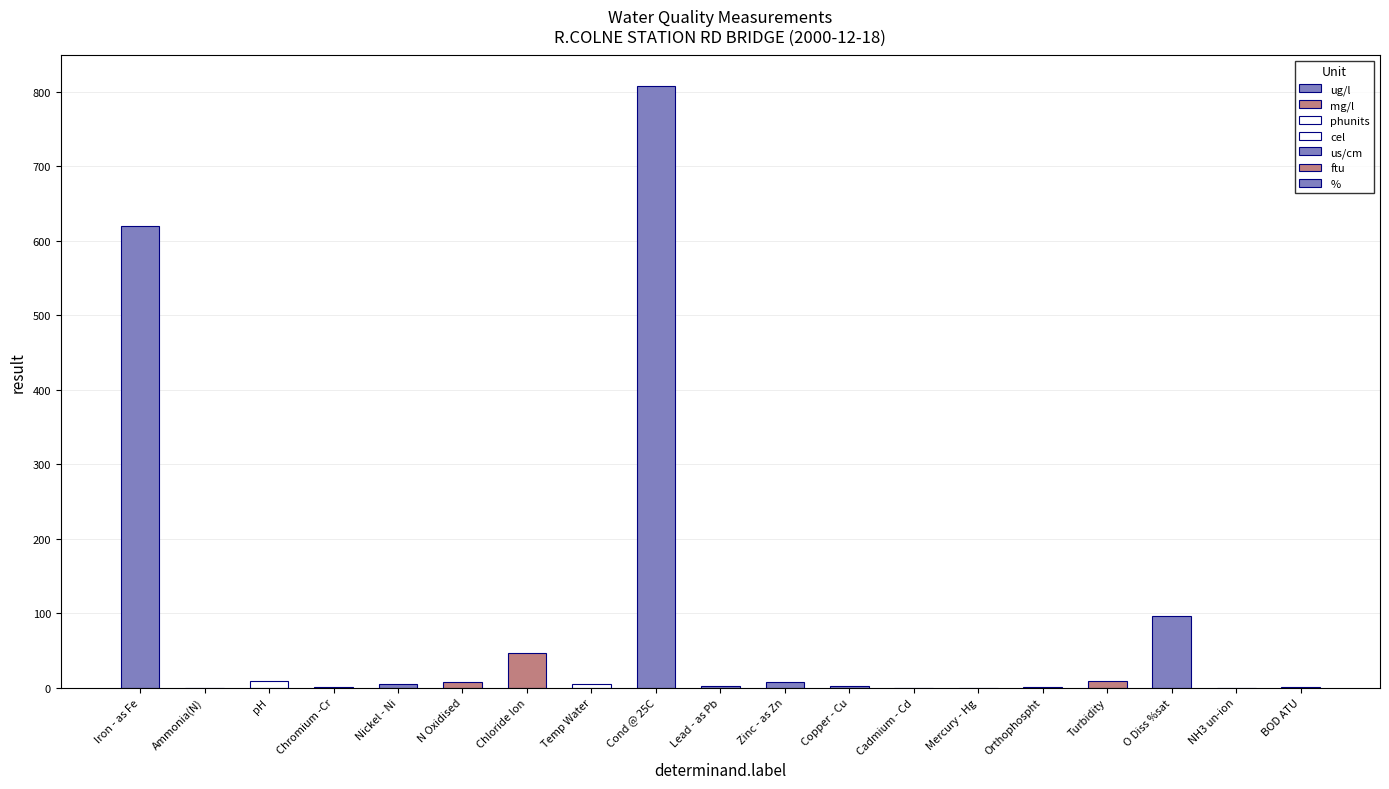

Reading left to right, transcribe all the data shown in this chart.

620.0	0.1	8.2	0.8	5.0	8.1	46.8	5.2	808.0	1.6	8.0	2.8	0.1	0.0	0.3	8.3	96.3	0.0	1.0